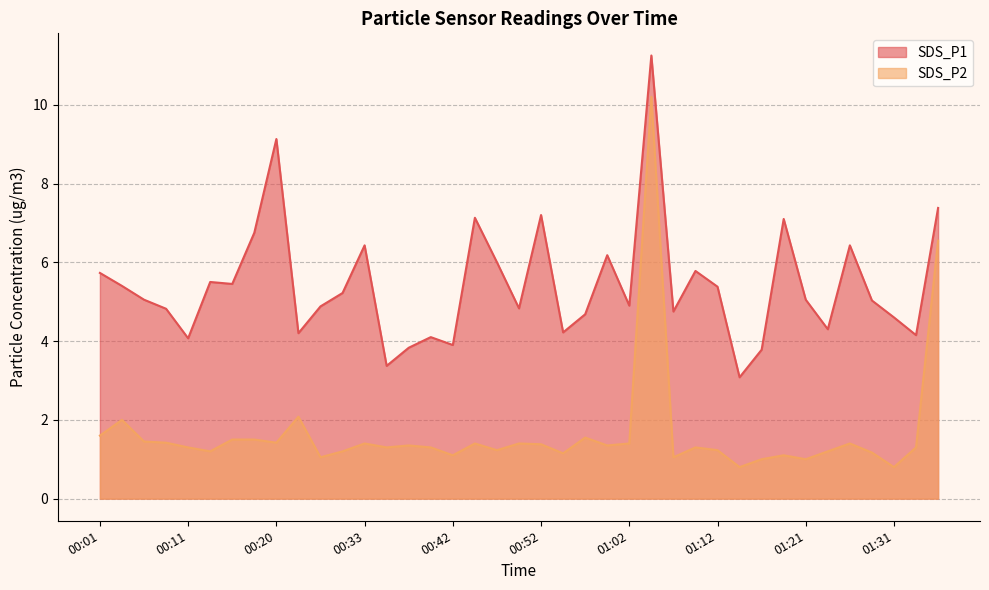

What is the sum of all SDS_P1 values?

211.0